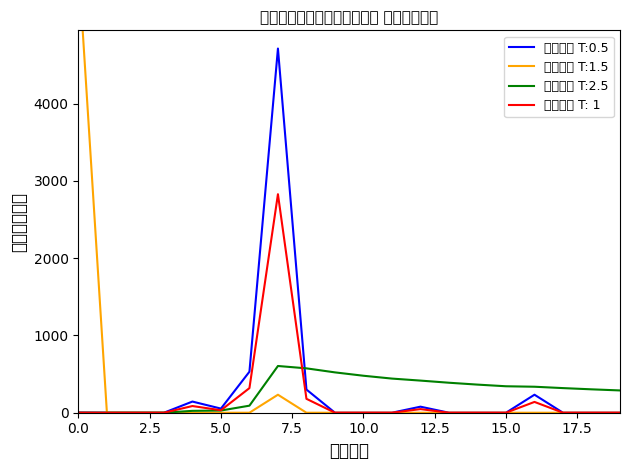

What is the maximum value for 累计均值 T:2.5?

604.7